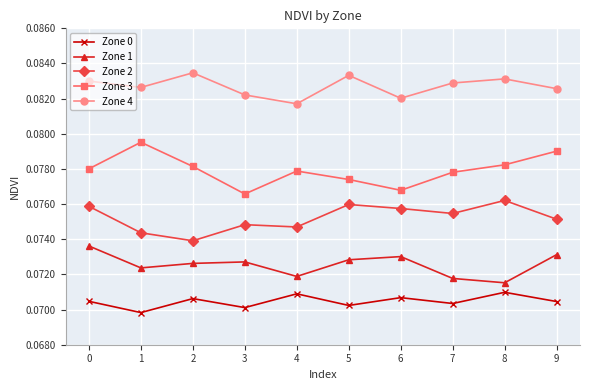

The Zone 4 series shows 0.0 at 5. True or false?

False